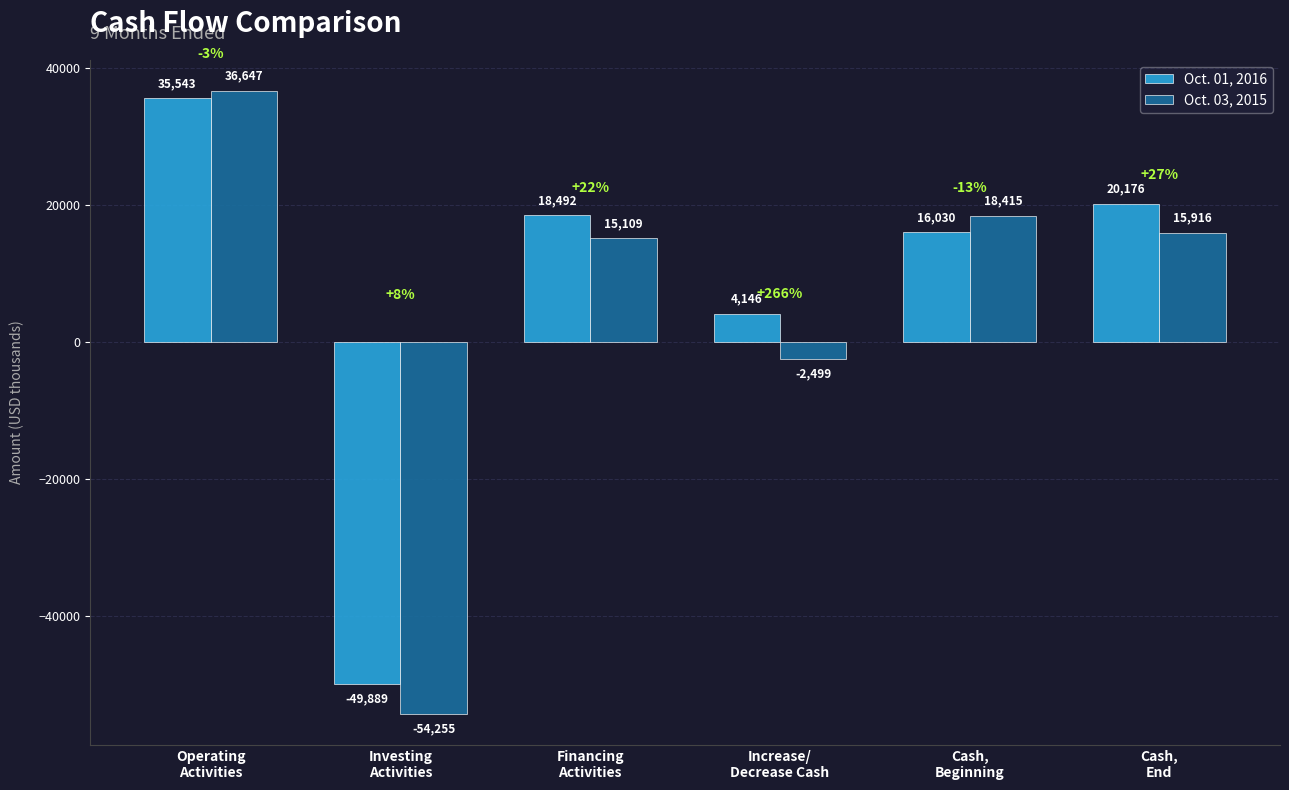

At which category does the chart reach its peak across all series?

Operating
Activities